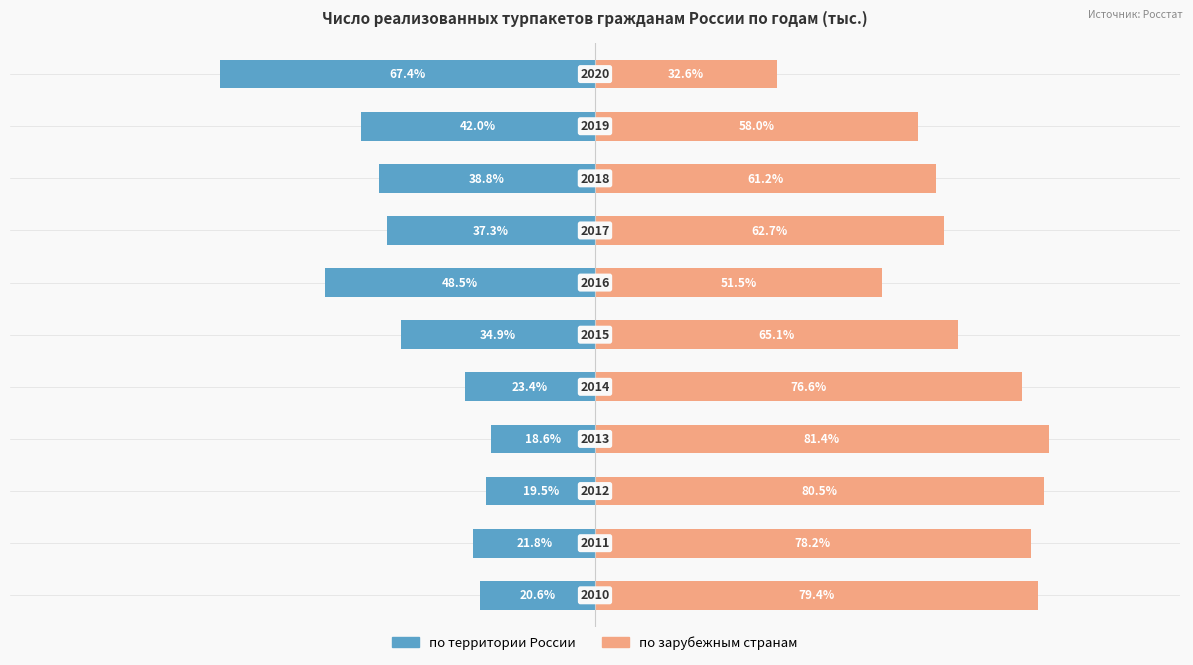

What is the value of the по зарубежным странам bar at the 3rd from the left?

80.5